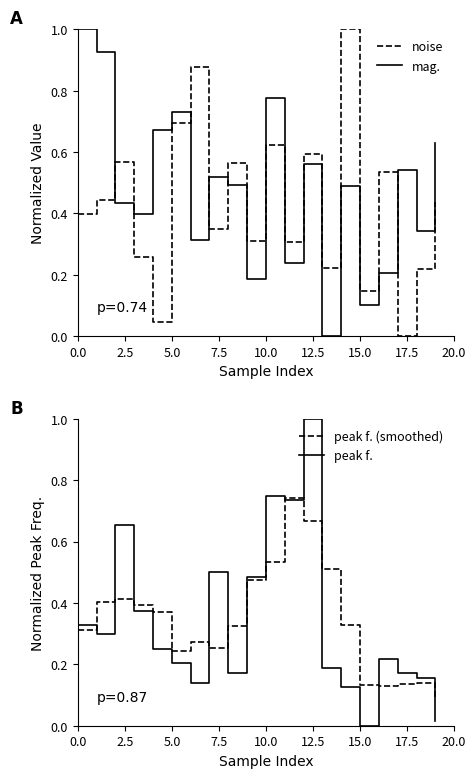

What are all the series names shown in the legend?

noise, mag., peak f., peak f. (smoothed)